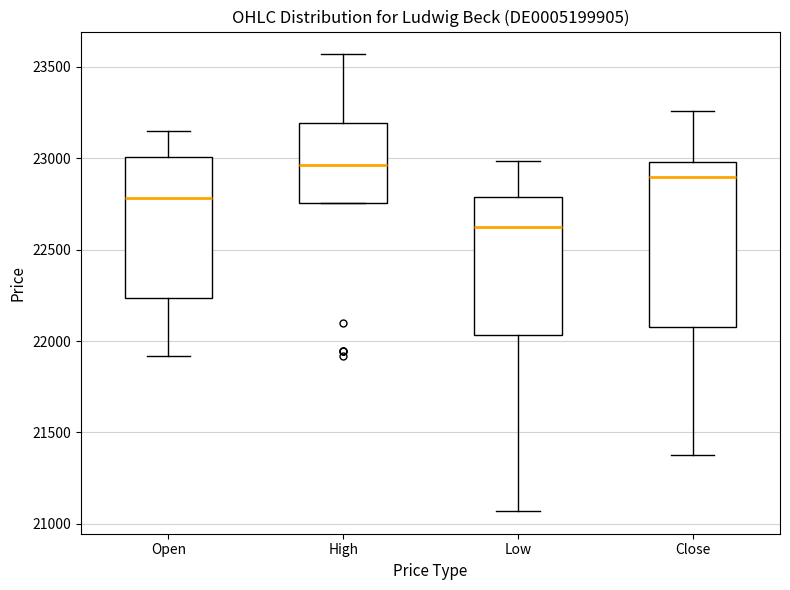

Where does the median line of the box for Low sit on the y-axis? The values are not printed on the chart, so give them approximately, as read against the axis.

22600